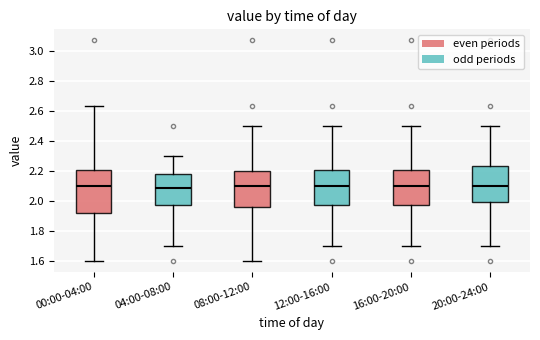

Where is the upper edge of the box for 04:00-08:00 on the y-axis? The values are not printed on the chart, so give them approximately, as read against the axis.

2.18